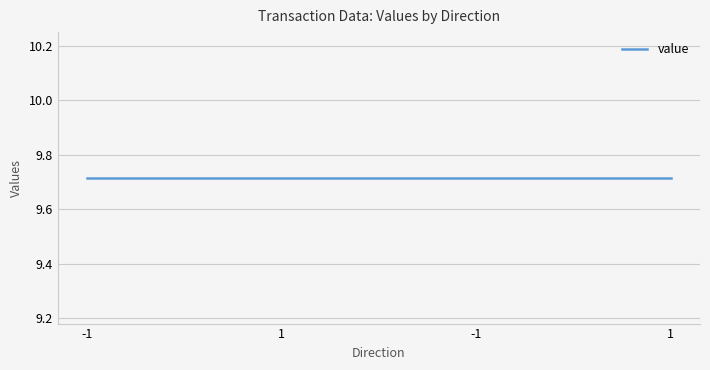

Is it true that value equals 9.7 at -1?

True